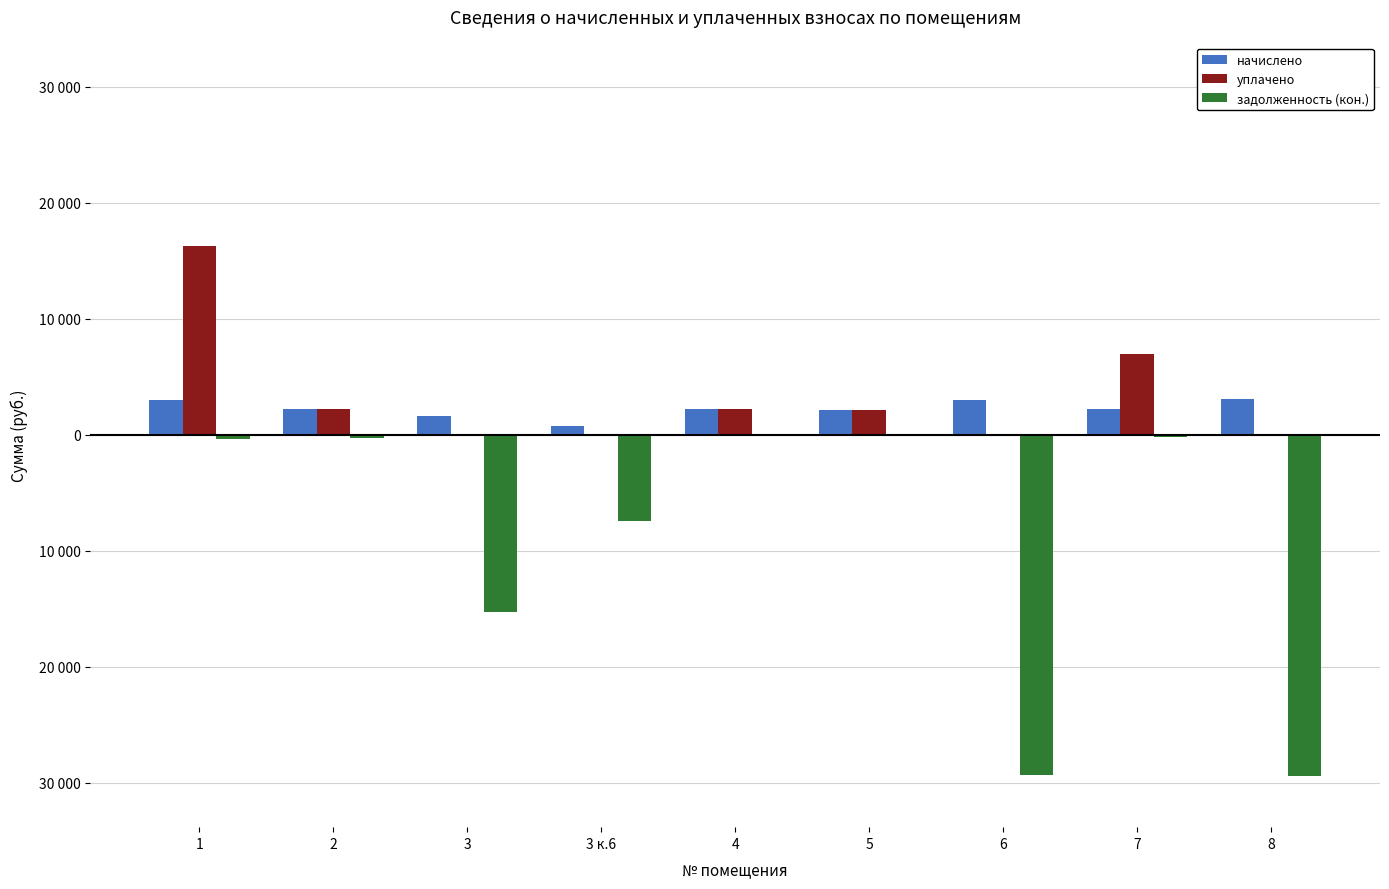

Which series has the largest range (max minus min)?

задолженность (кон.)